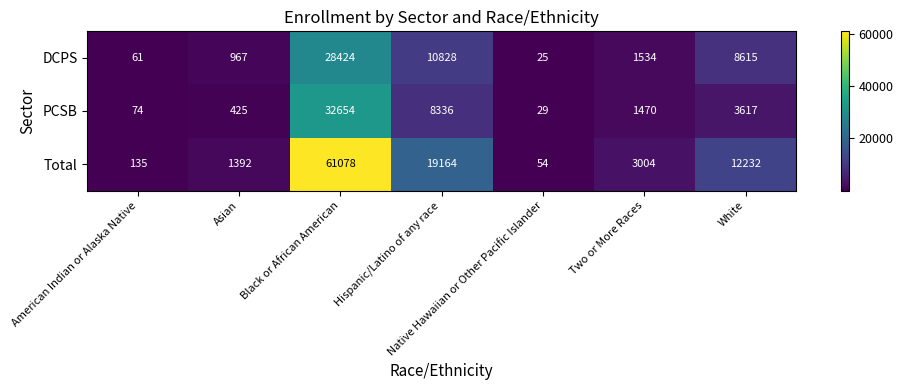

At which label does DCPS reach its minimum?

Native Hawaiian or Other Pacific Islander